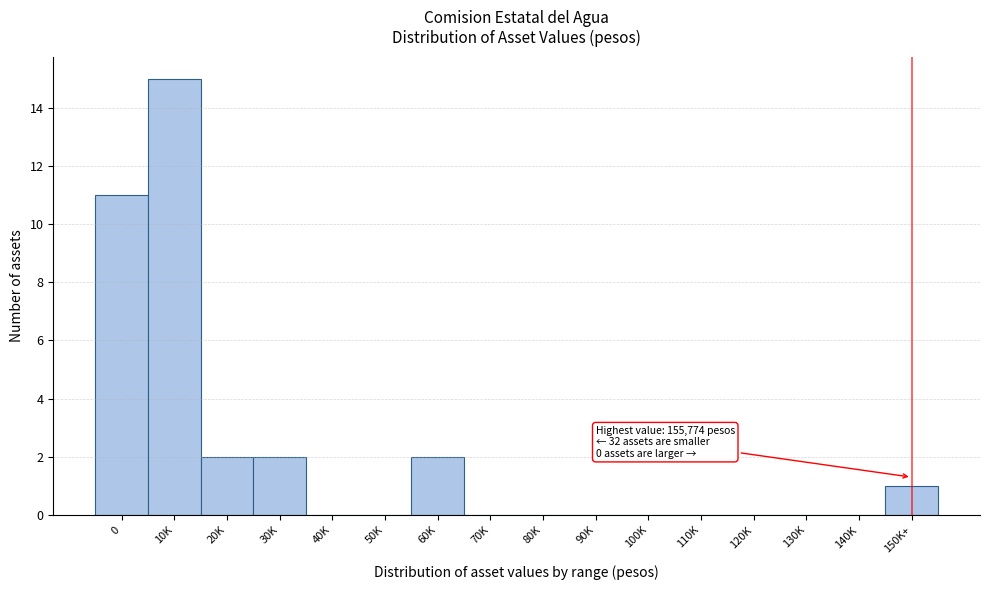

Reading left to right, extract all data points from this chart.

0=11	10K=15	20K=2	30K=2	40K=0	50K=0	60K=2	70K=0	80K=0	90K=0	100K=0	110K=0	120K=0	130K=0	140K=0	150K+=1